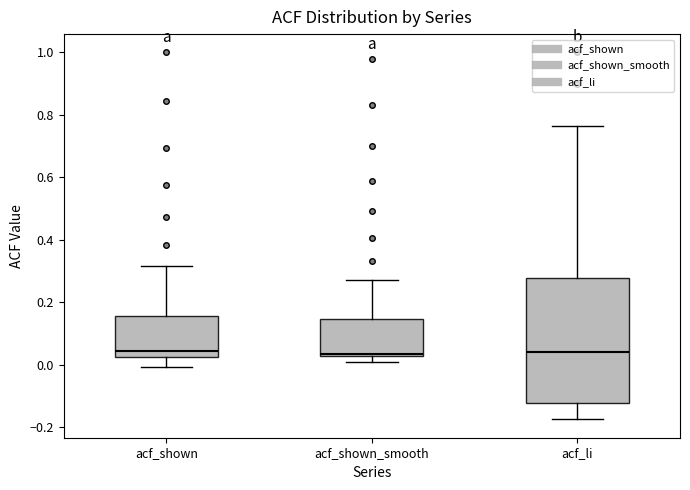

Reading left to right, read every box against the y-axis: the position of its median line, the range the box covers, and the ends of its whiskers. The values are not printed on the chart, so give them approximately, as read against the axis.

acf_shown: median 0.04, box 0.02 to 0.16, whiskers 0.00 to 0.32
acf_shown_smooth: median 0.04, box 0.02 to 0.14, whiskers 0.00 to 0.28
acf_li: median 0.04, box -0.12 to 0.28, whiskers -0.18 to 0.76